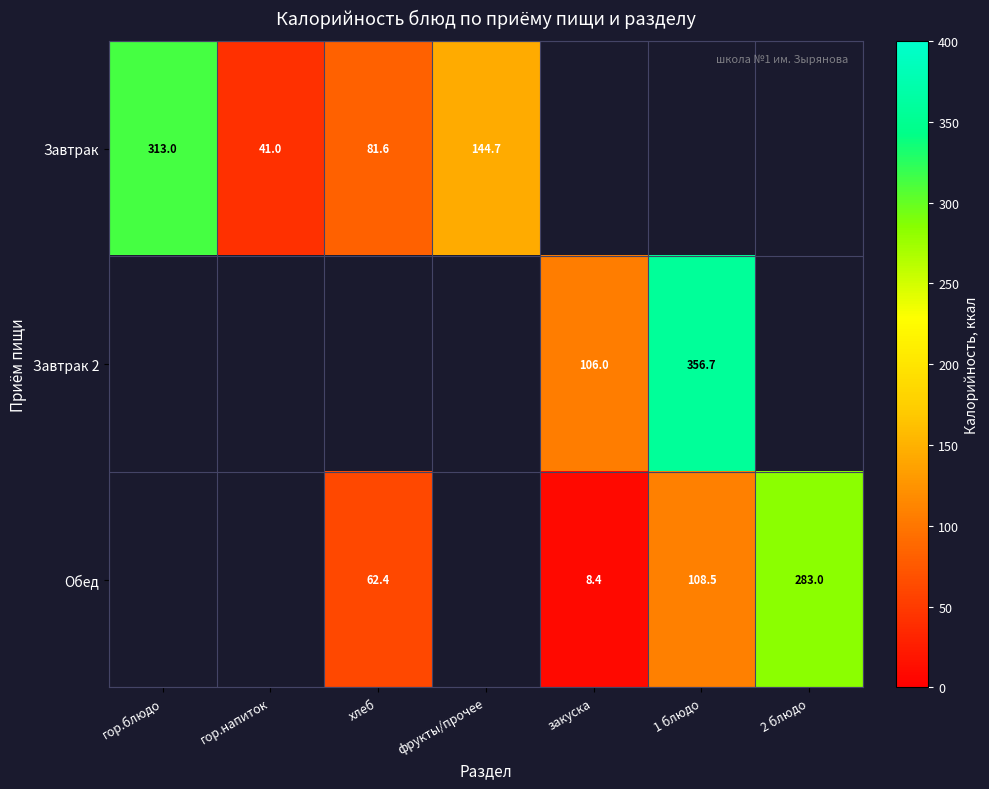

What is the sum of the Завтрак values at гор.напиток and гор.блюдо?

354.0